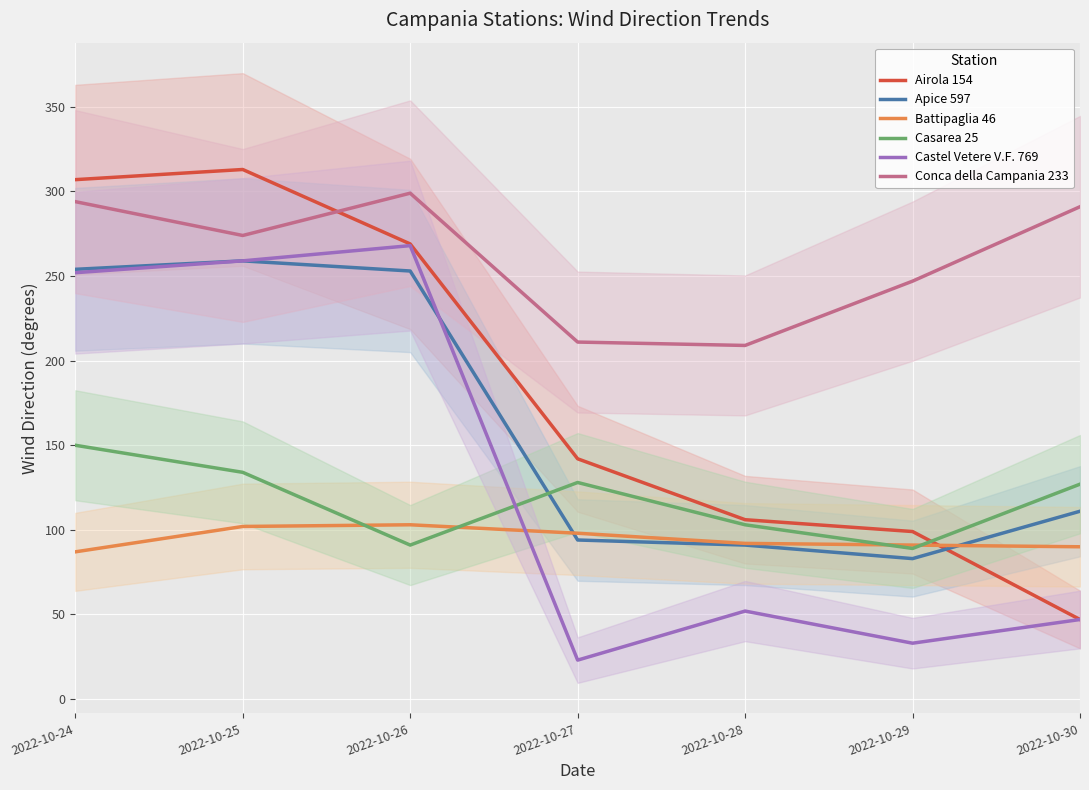

What are all the series names shown in the legend?

Airola 154, Apice 597, Battipaglia 46, Casarea 25, Castel Vetere V.F. 769, Conca della Campania 233